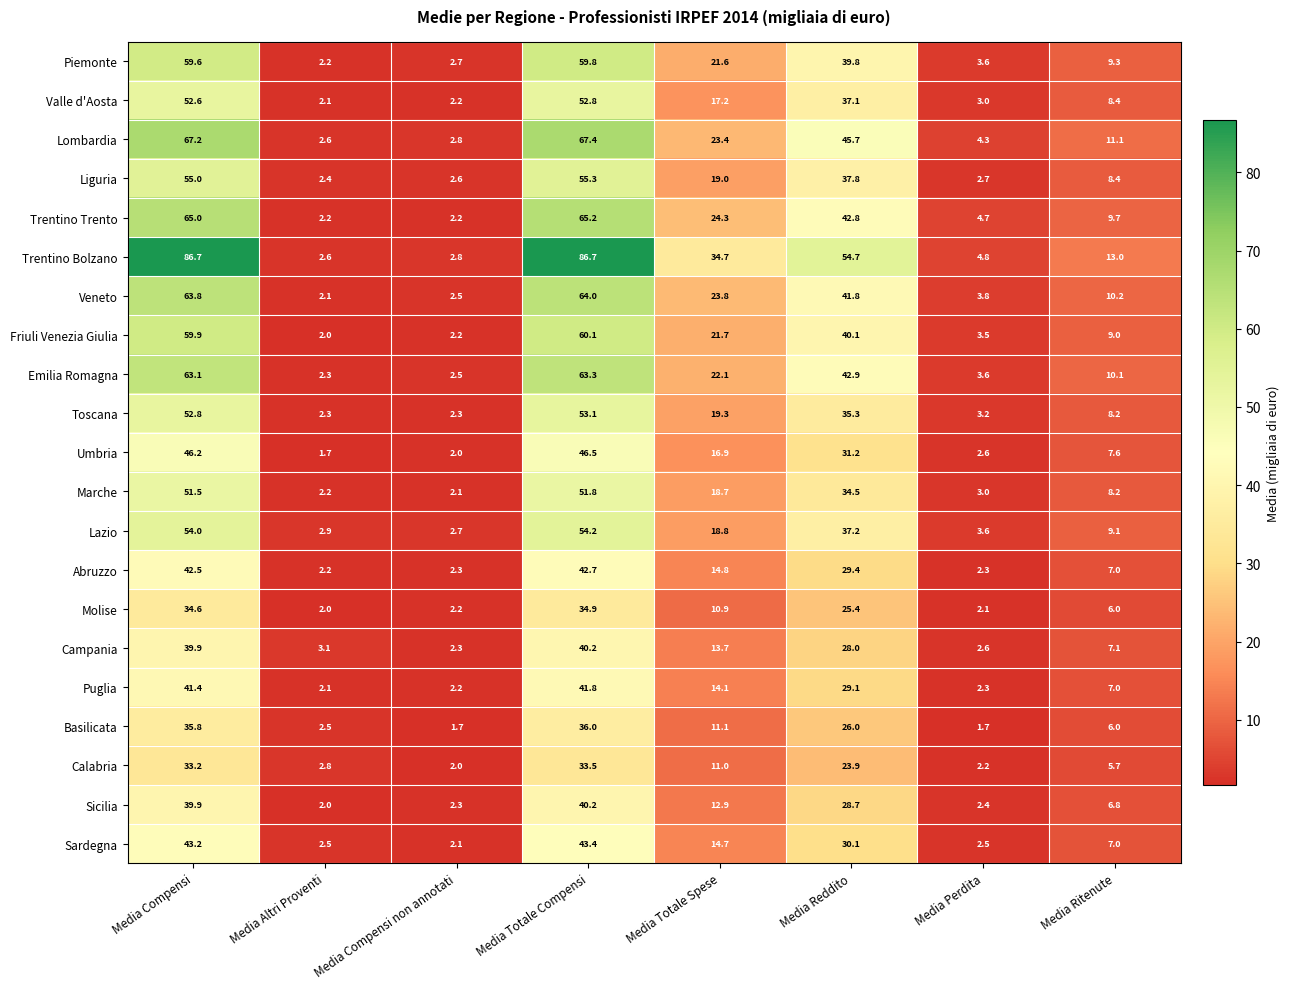

At how many categories does at least one series exceed 44?

3